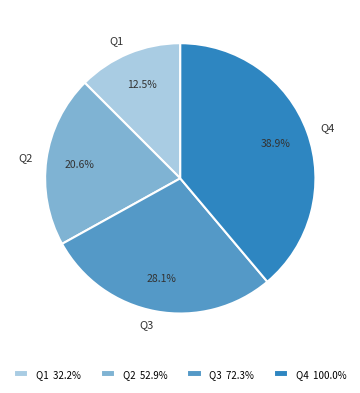

Count the number of slices in the pie.

4